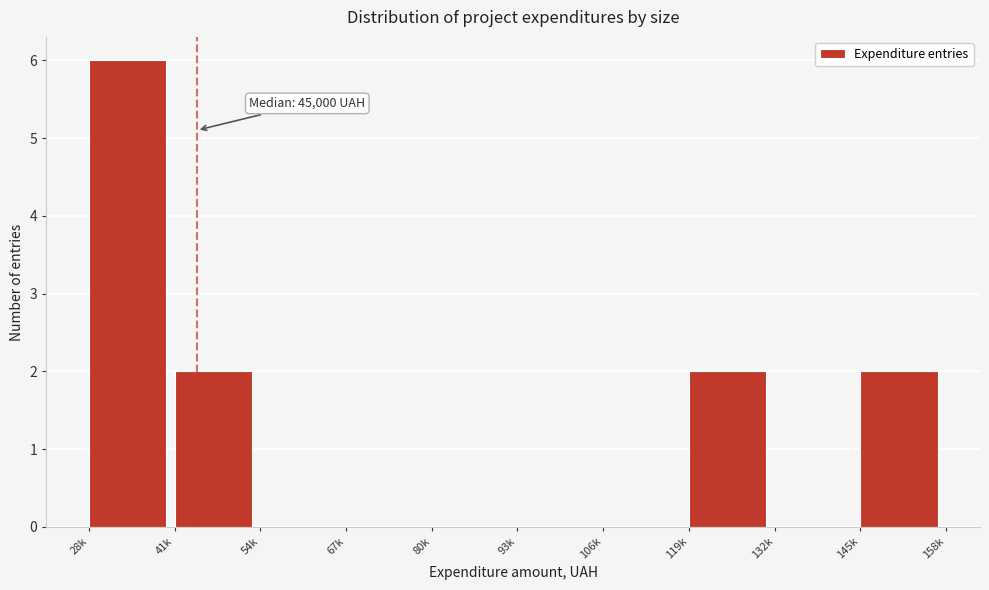

Reading left to right, extract all data points from this chart.

28k=6	41k=2	54k=0	67k=0	80k=0	93k=0	106k=0	119k=2	132k=0	145k=2